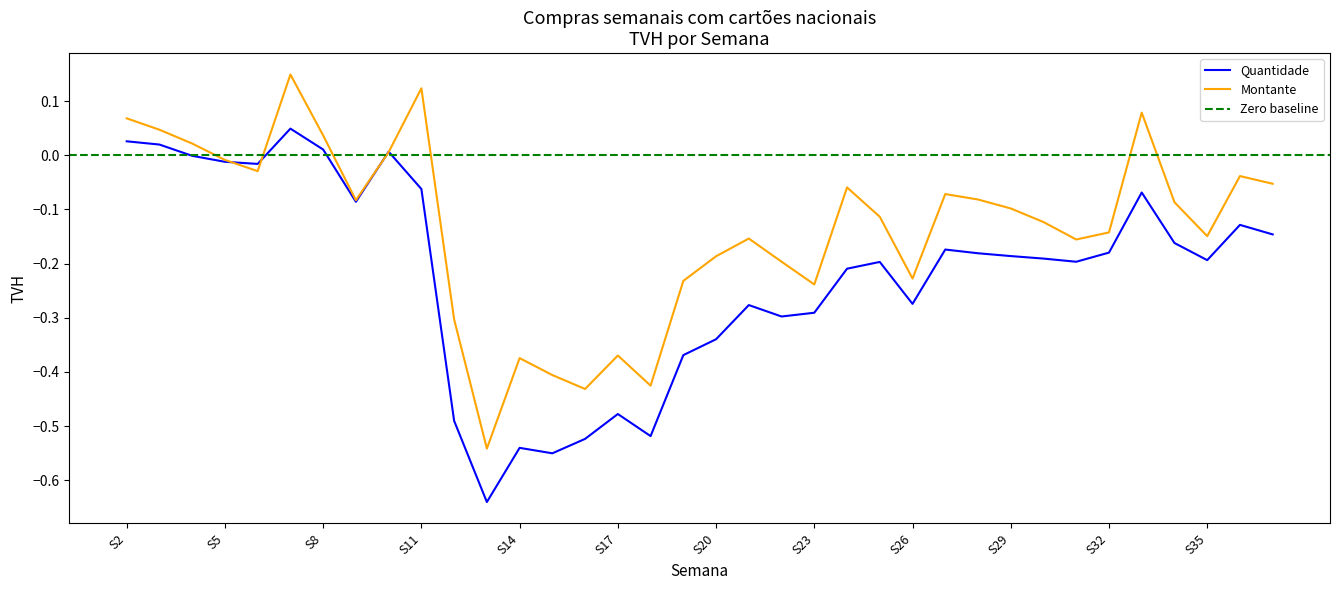

The value of Montante at S2 is 0.1. True or false?

True